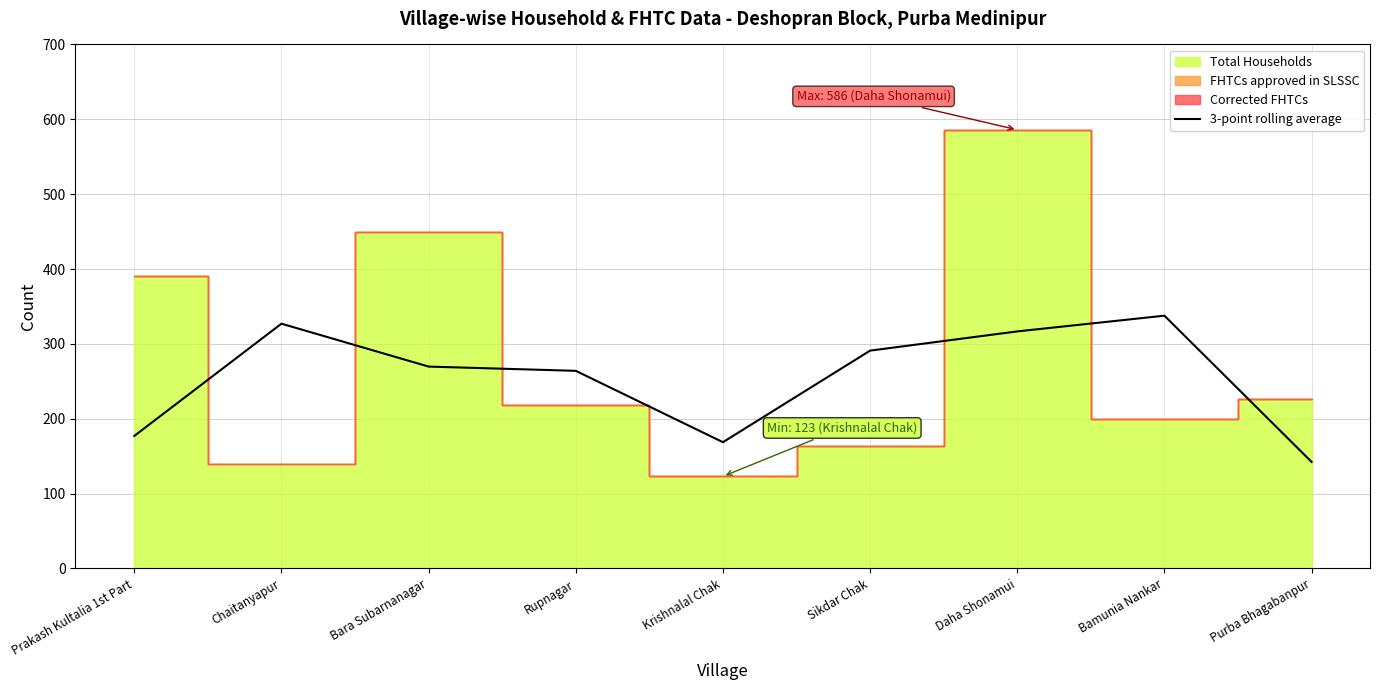

True or false: 3-point rolling average has a value of 81.0 at Bara Subarnanagar.

False